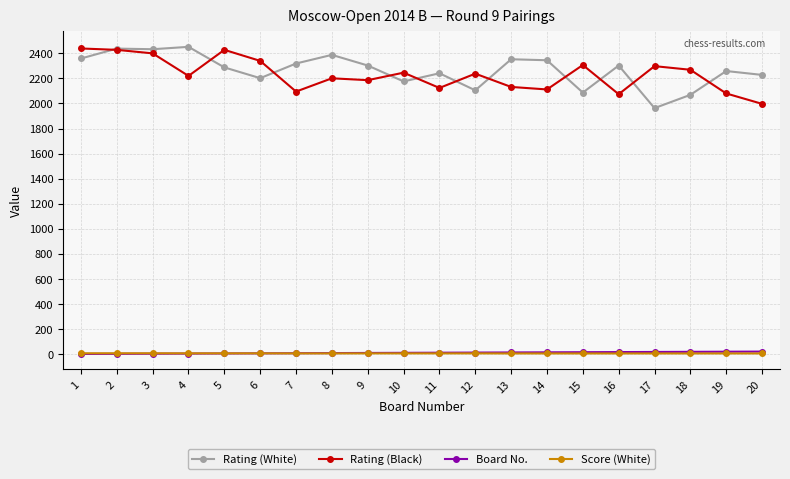

What is the highest value of the Rating (Black) series?

2439.0